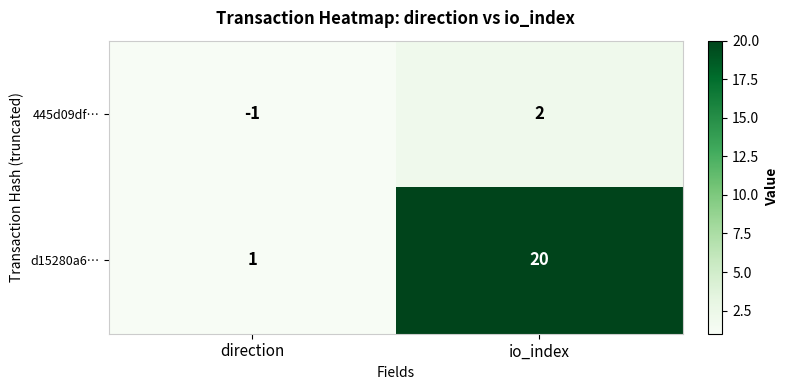

What is the difference between the d15280a6… values at direction and io_index?

19